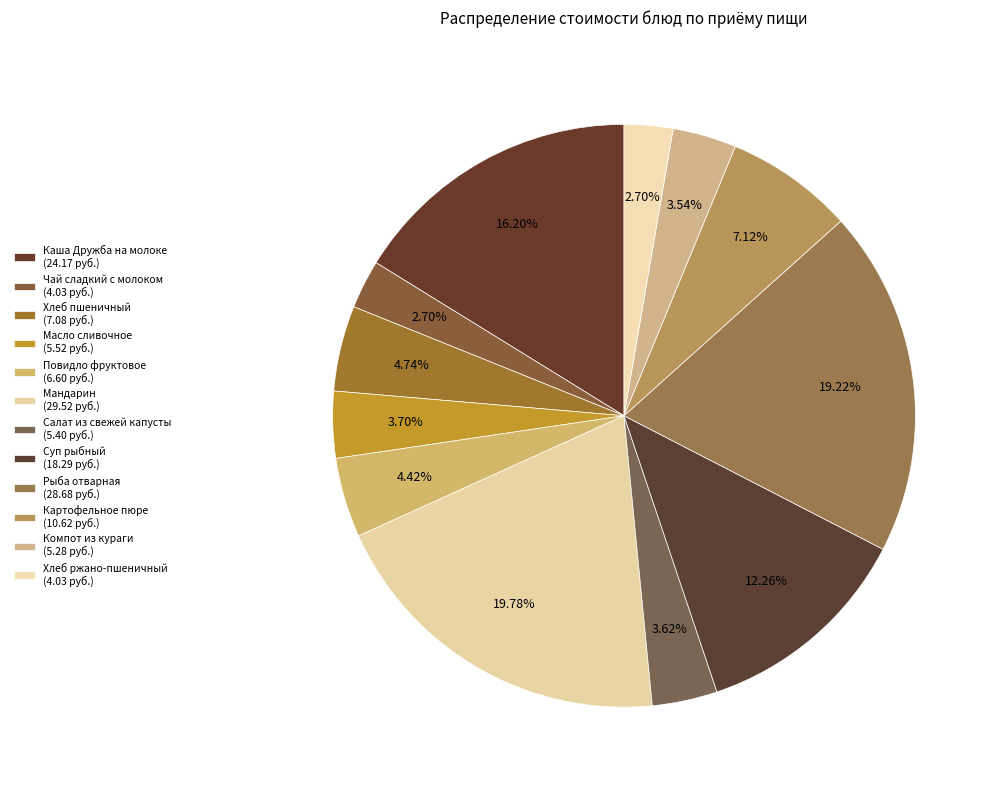

What is the total percentage of Масло сливочное and Компот из кураги?

7.2%